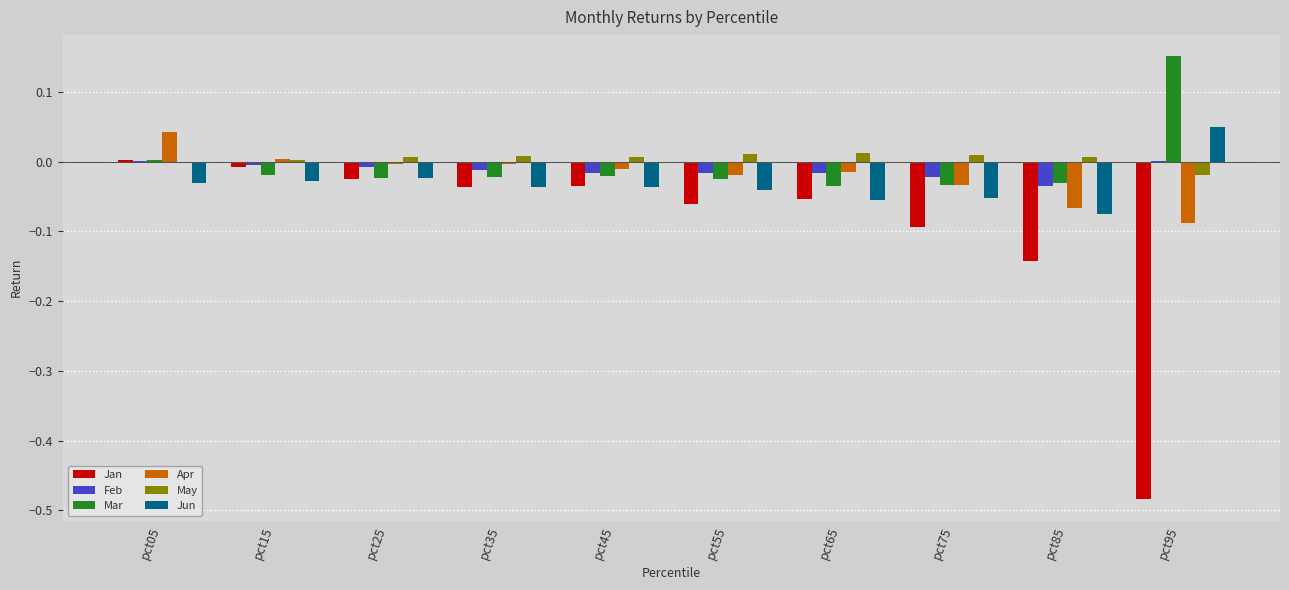

At which label does Jun reach its peak?

pct95